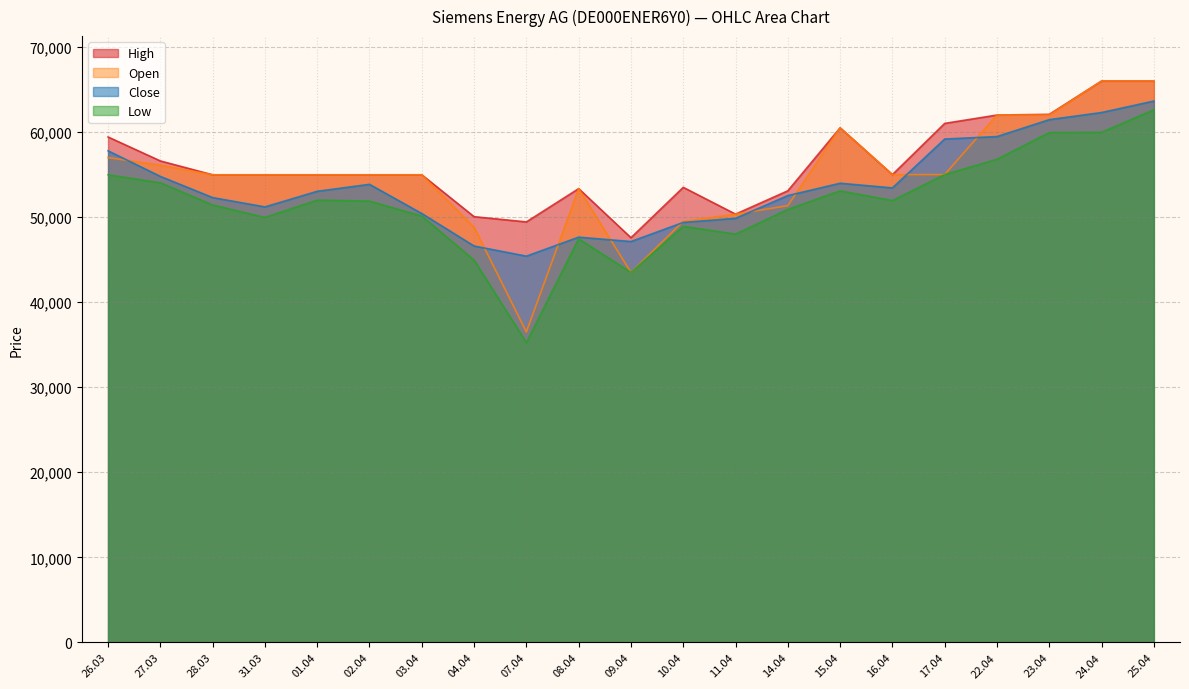

The value of Low at 27.03 is 54033. True or false?

True